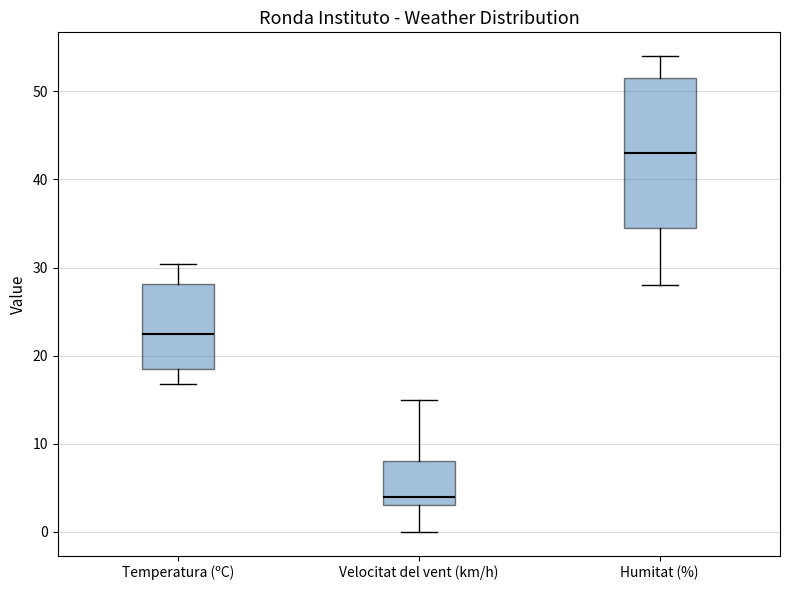

Reading left to right, read every box against the y-axis: the position of its median line, the range the box covers, and the ends of its whiskers. The values are not printed on the chart, so give them approximately, as read against the axis.

Temperatura (ºC): median 23, box 19 to 28, whiskers 17 to 30
Velocitat del vent (km/h): median 4, box 3 to 8, whiskers 0 to 15
Humitat (%): median 43, box 35 to 52, whiskers 28 to 54